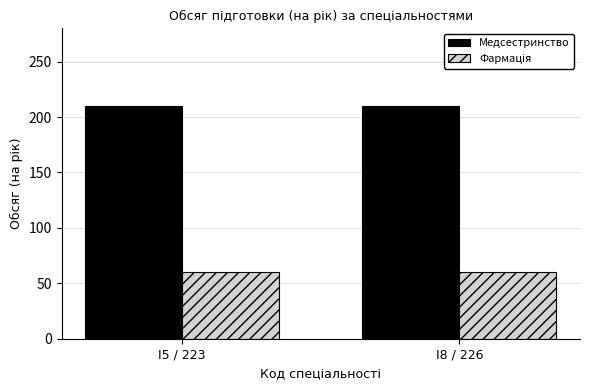

Which series has the largest total across all categories?

Медсестринство